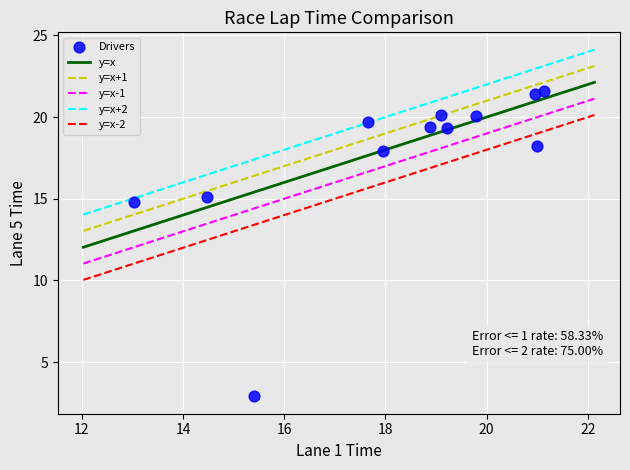

What Y value in the scatter plot is closest to 12?

14.8